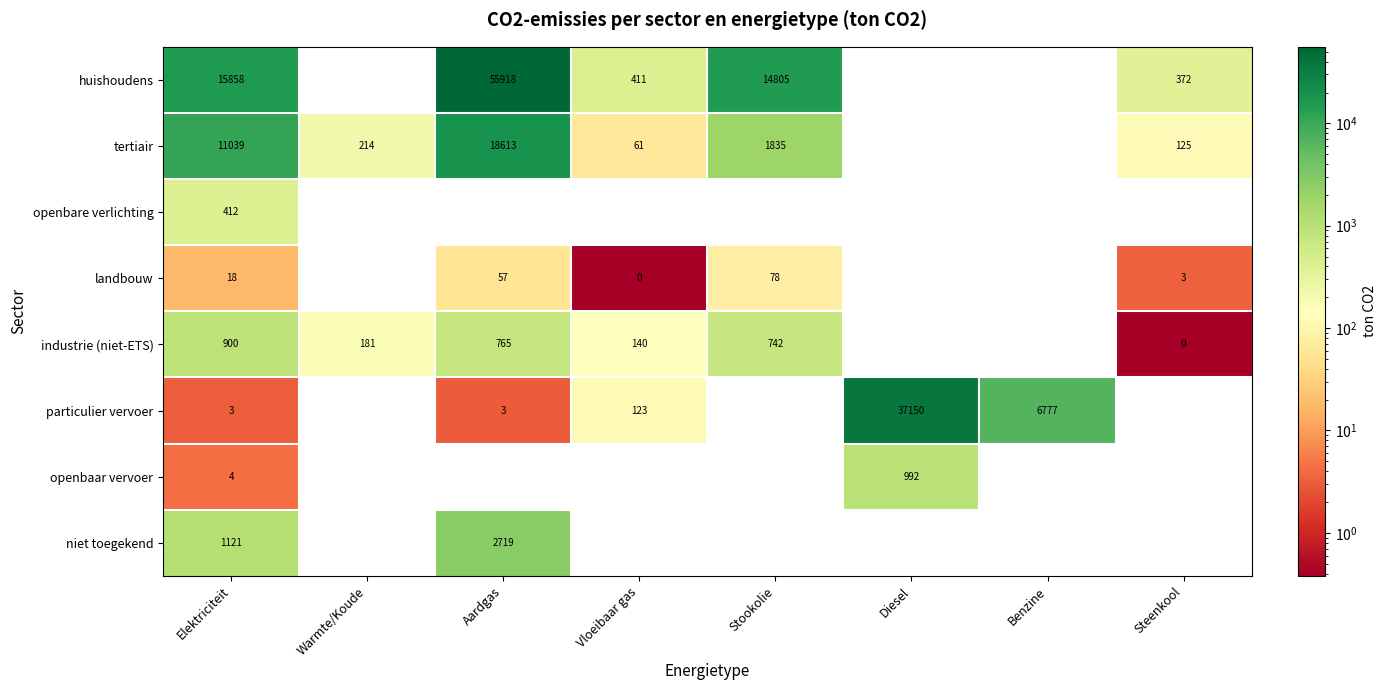

Is the value of openbaar vervoer at Diesel greater than the value of niet toegekend at Aardgas?

No